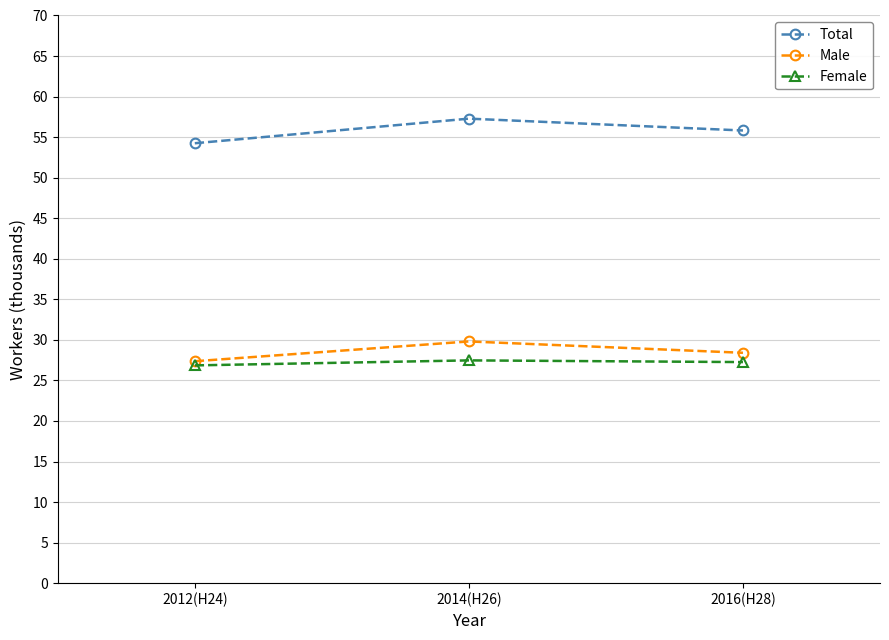

Rank the categories by Male value from lowest to highest.

2012(H24), 2016(H28), 2014(H26)